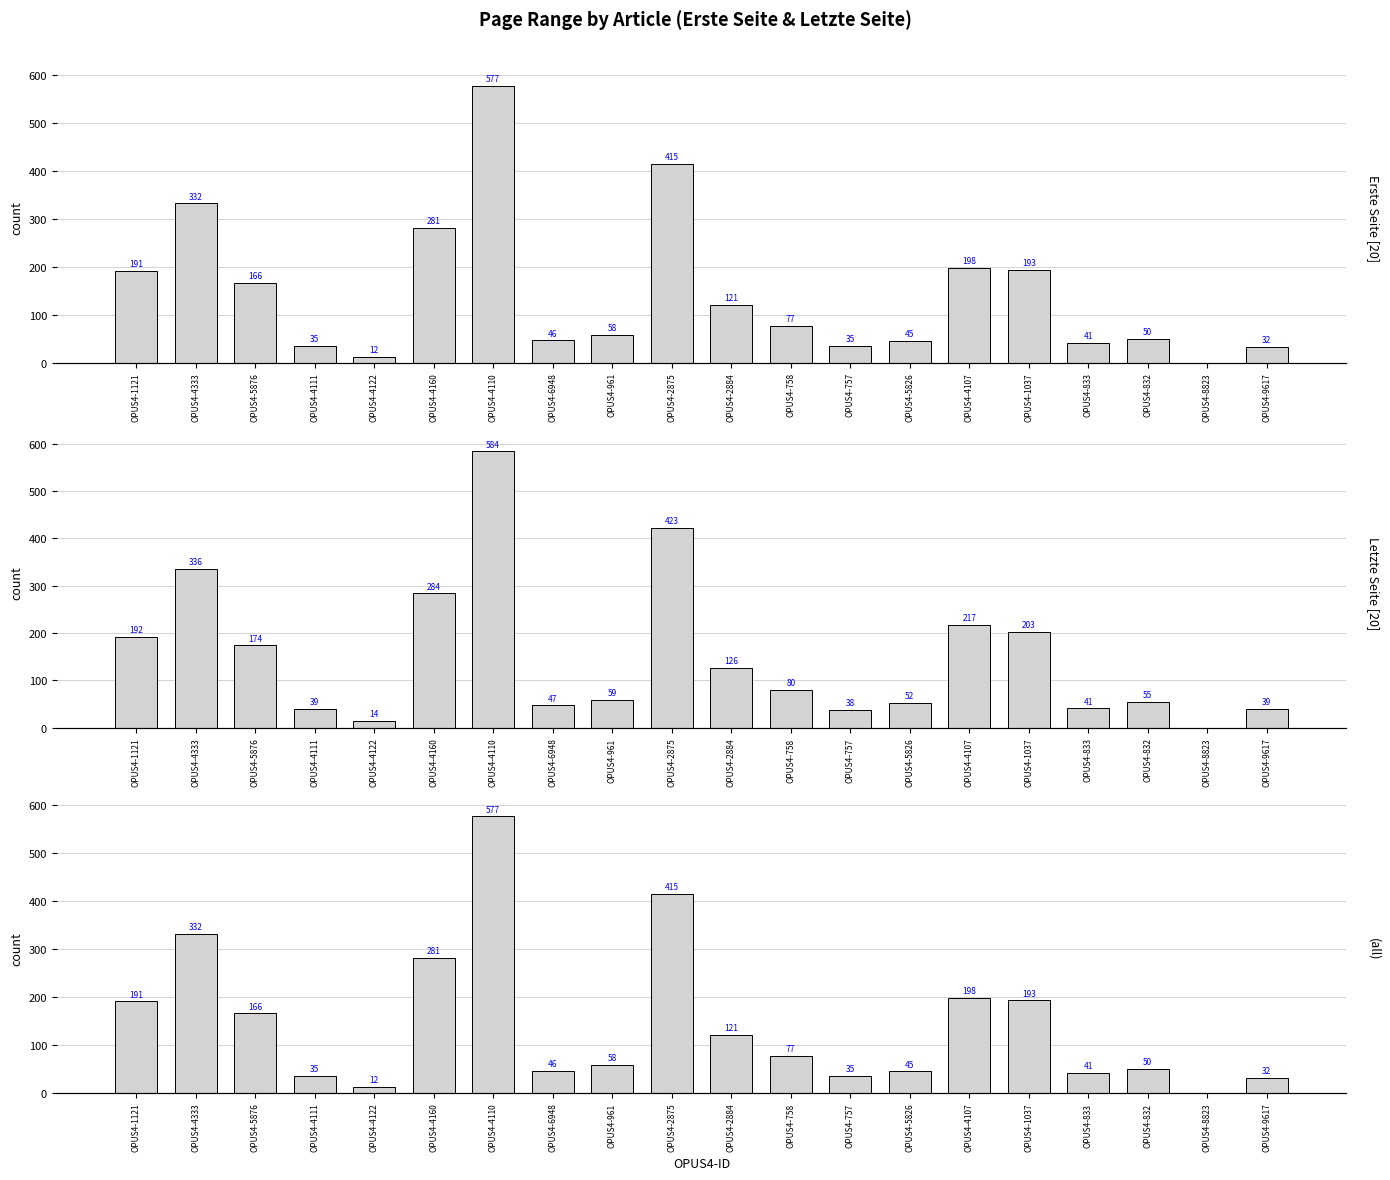

What is the sum of the Seitenzahl (Erste) values at OPUS4-4122 and OPUS4-4110?

589